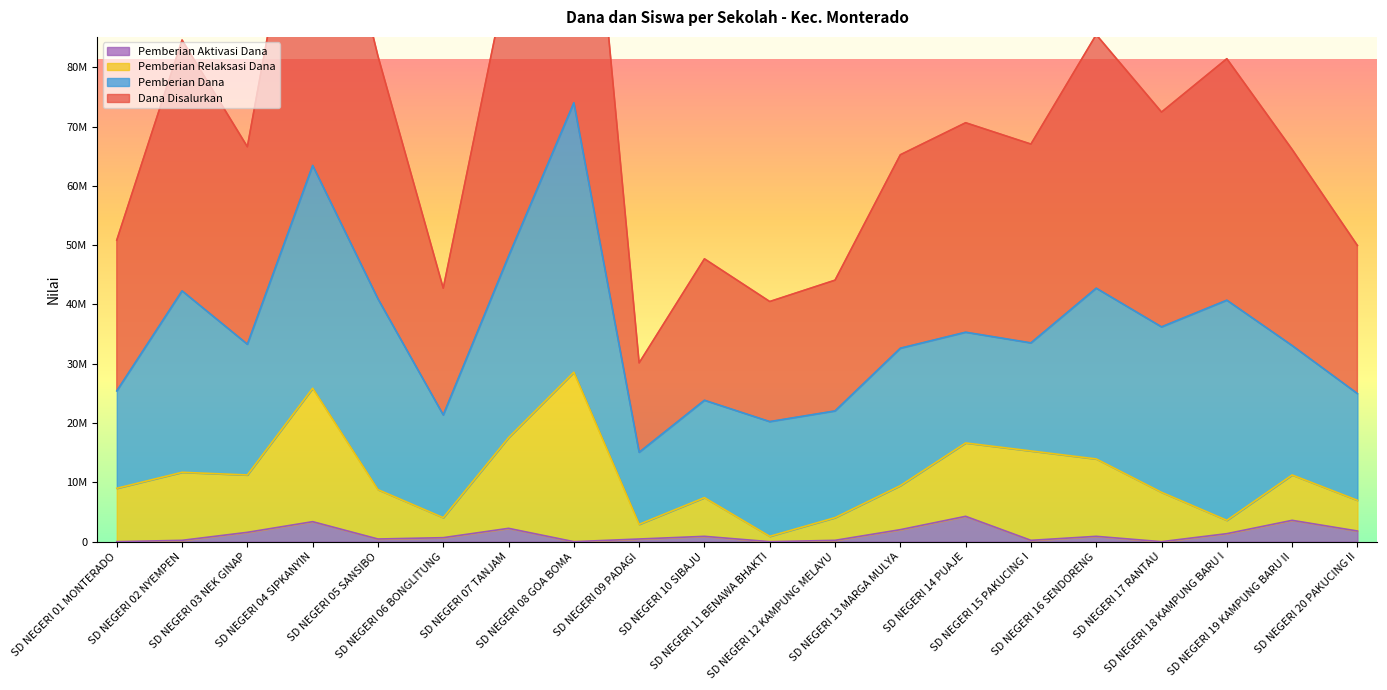

How many categories are shown in the chart?

20